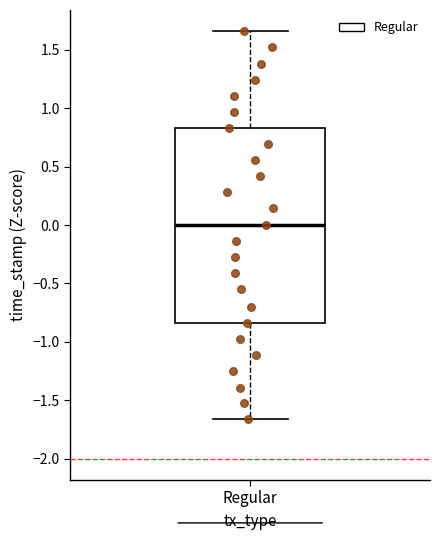

Where does the median line of the box for Regular sit on the y-axis? The values are not printed on the chart, so give them approximately, as read against the axis.

0.00